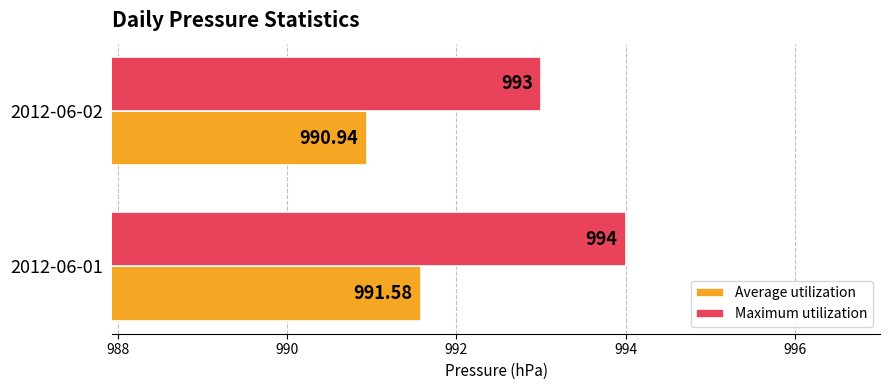

What is the difference between the maximum and minimum values in the Maximum utilization series?

1.0